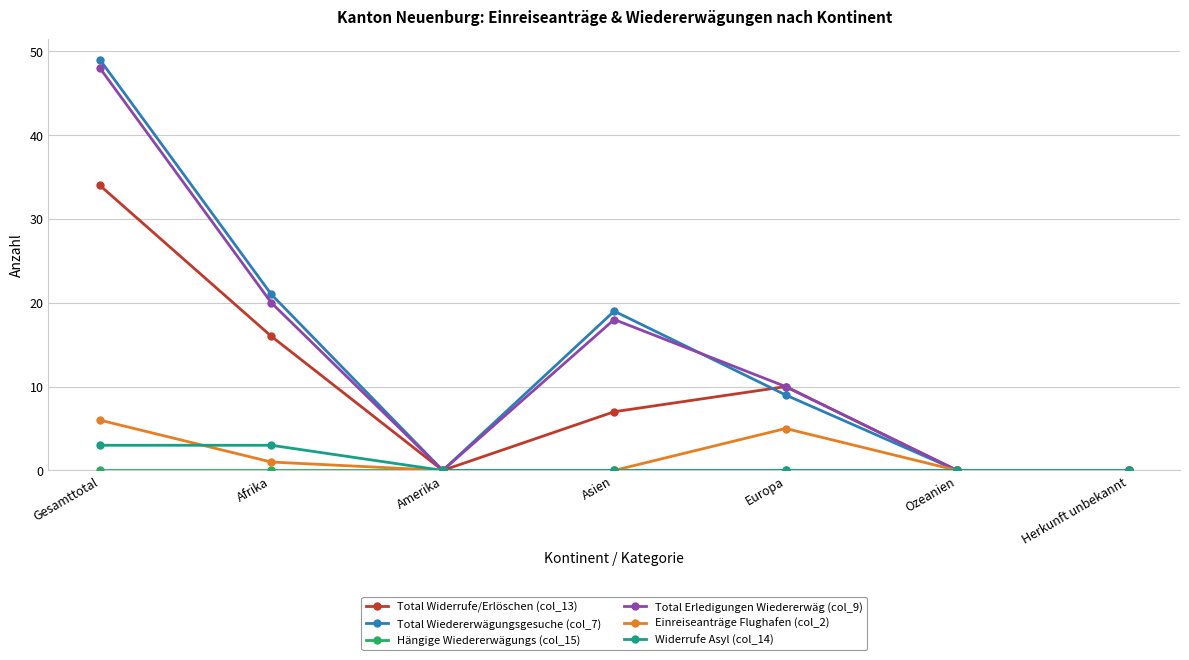

What is the difference between the second highest and minimum values in the Widerrufe Asyl (col_14) series?

3